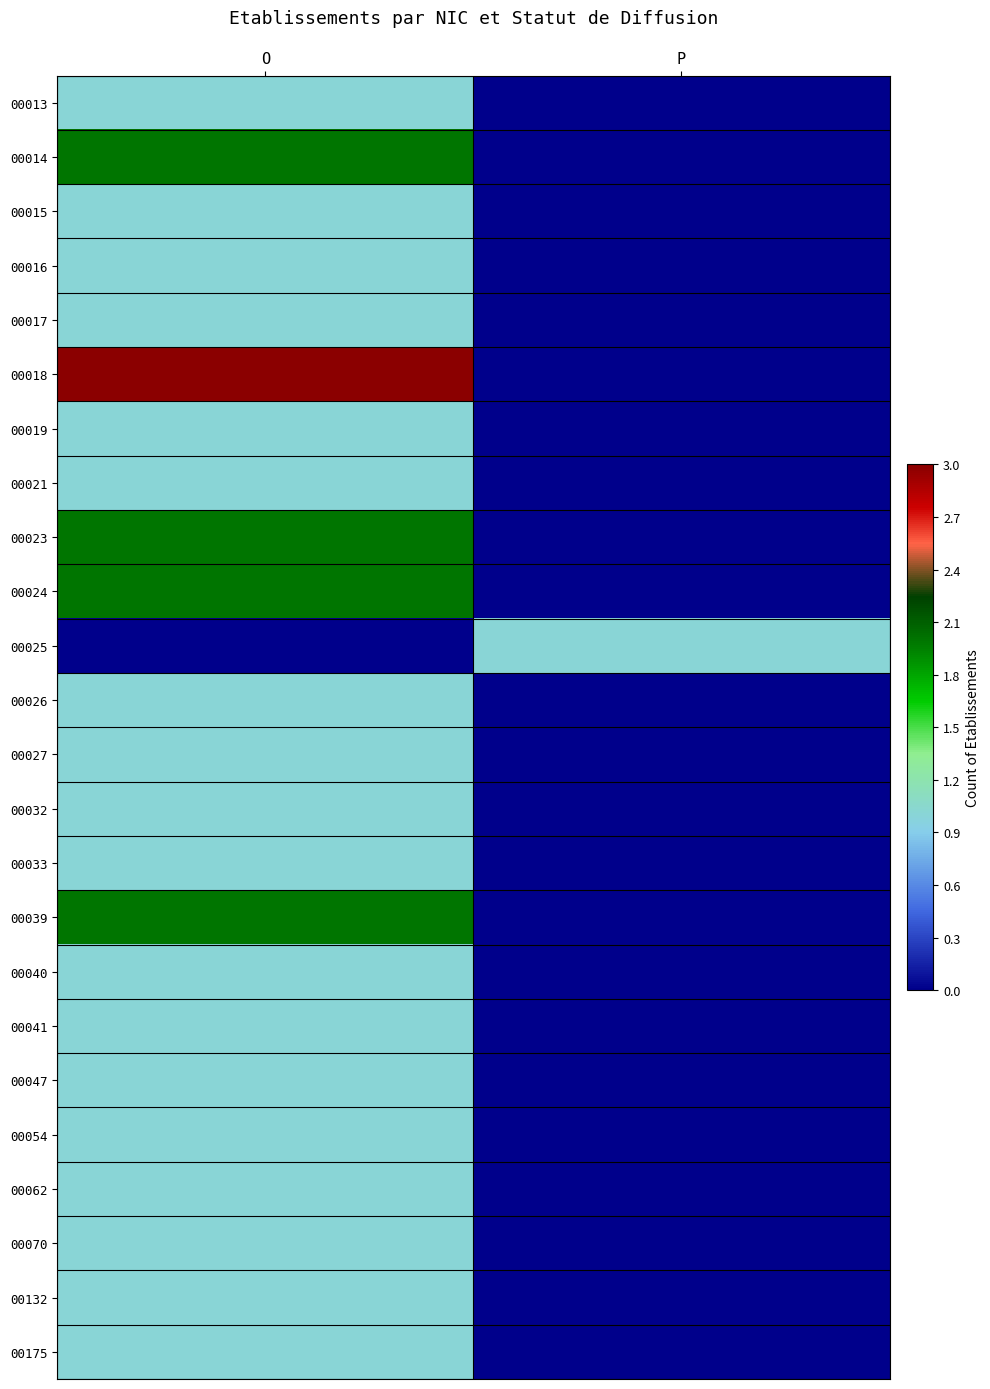

Reading left to right, list all the values displayed in this chart.

00013: O=0.3	P=0.0
00014: O=0.7	P=0.0
00015: O=0.3	P=0.0
00016: O=0.3	P=0.0
00017: O=0.3	P=0.0
00018: O=1.0	P=0.0
00019: O=0.3	P=0.0
00021: O=0.3	P=0.0
00023: O=0.7	P=0.0
00024: O=0.7	P=0.0
00025: O=0.0	P=0.3
00026: O=0.3	P=0.0
00027: O=0.3	P=0.0
00032: O=0.3	P=0.0
00033: O=0.3	P=0.0
00039: O=0.7	P=0.0
00040: O=0.3	P=0.0
00041: O=0.3	P=0.0
00047: O=0.3	P=0.0
00054: O=0.3	P=0.0
00062: O=0.3	P=0.0
00070: O=0.3	P=0.0
00132: O=0.3	P=0.0
00175: O=0.3	P=0.0